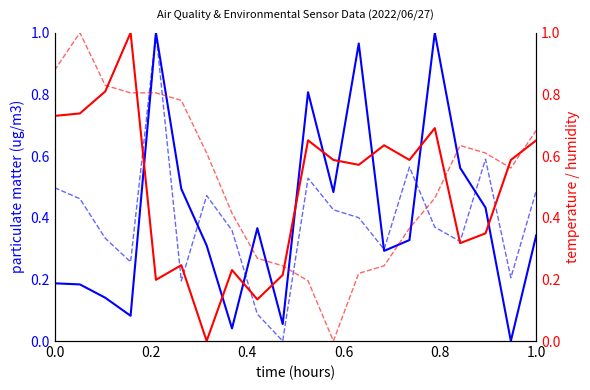

At which label does BME280_humidity reach its peak?

0.6